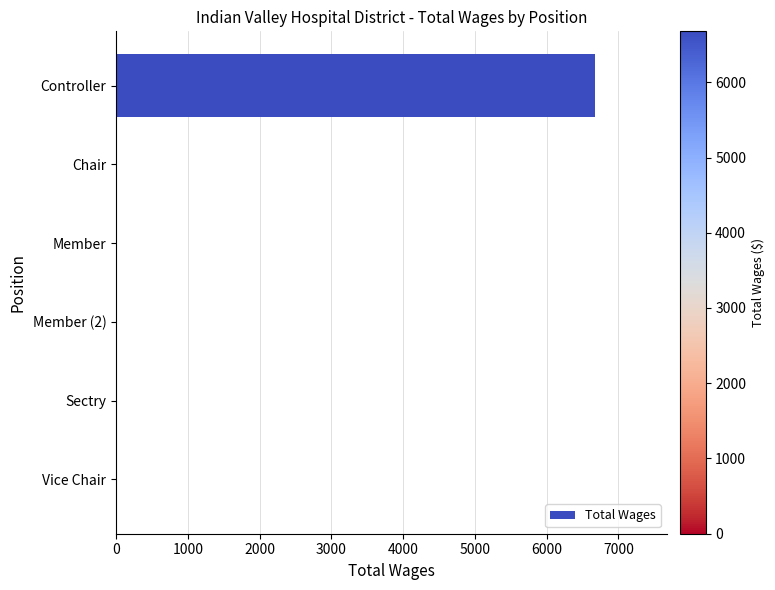

What is the sum of all values?

6677